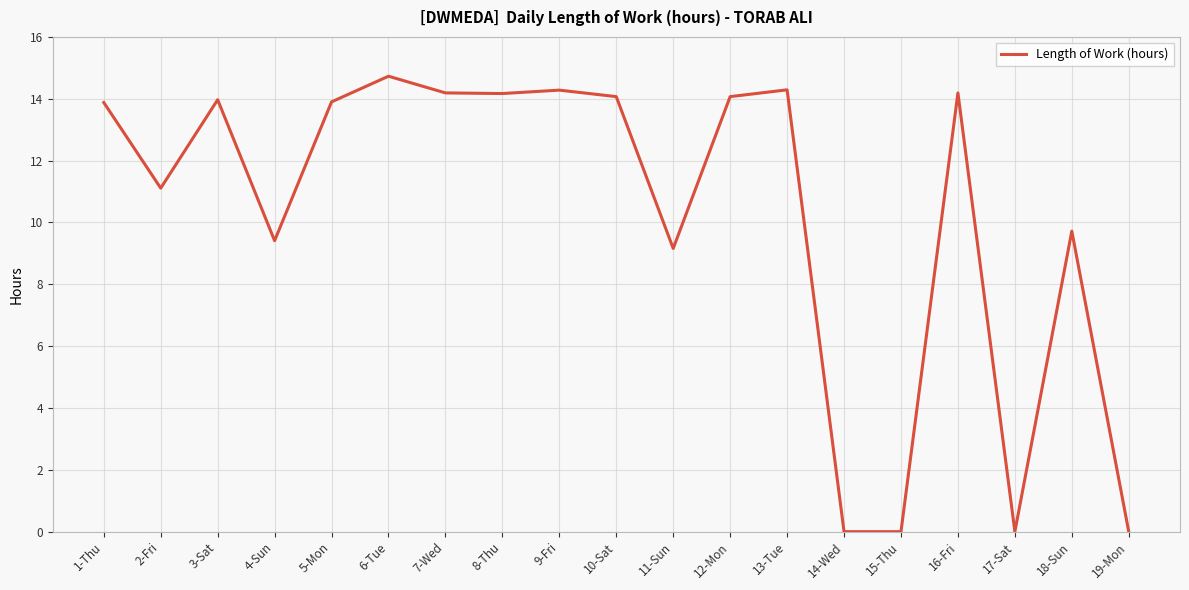

Is this an area chart (filled region under the line)?

No